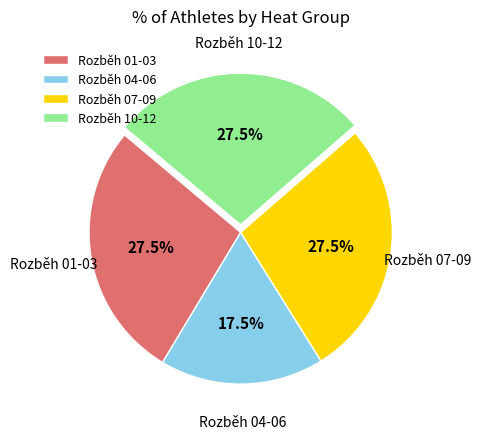

What is the smallest slice in the pie chart?

Rozběh 04-06